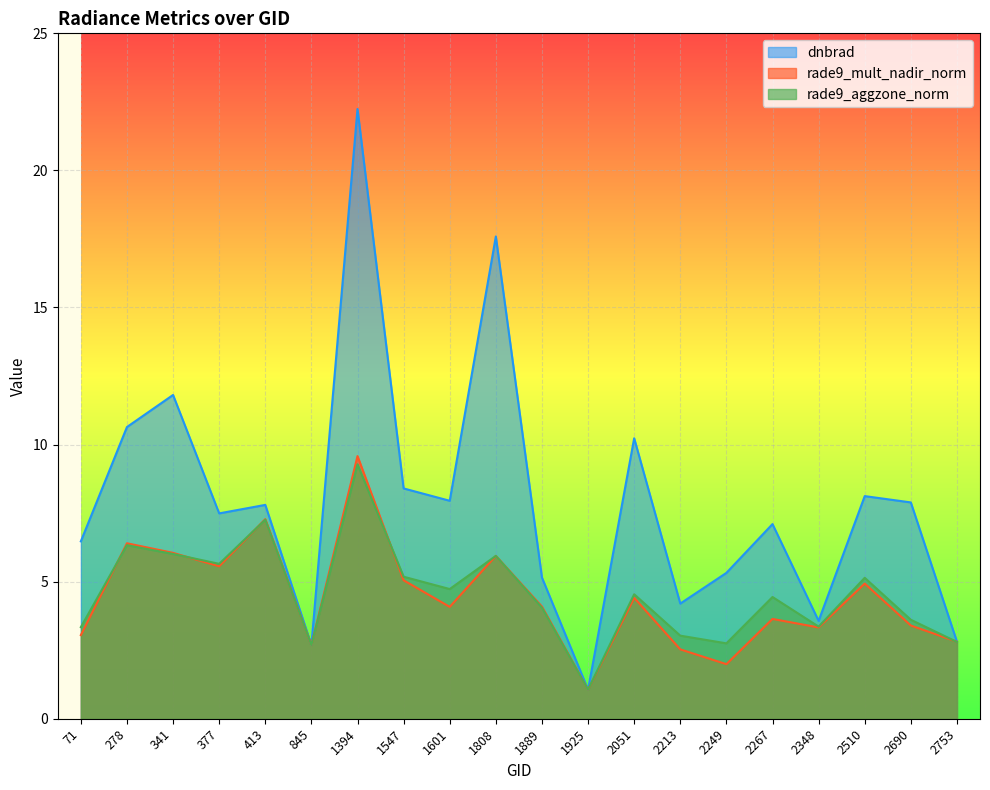

Which has a higher value, 2510 or 1547?

1547